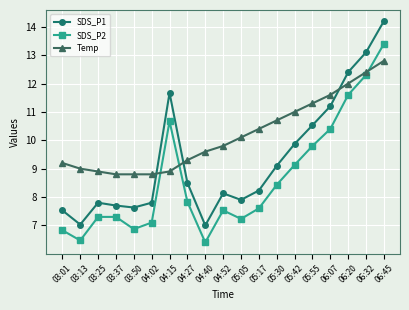

What is the smallest value displayed?

6.4